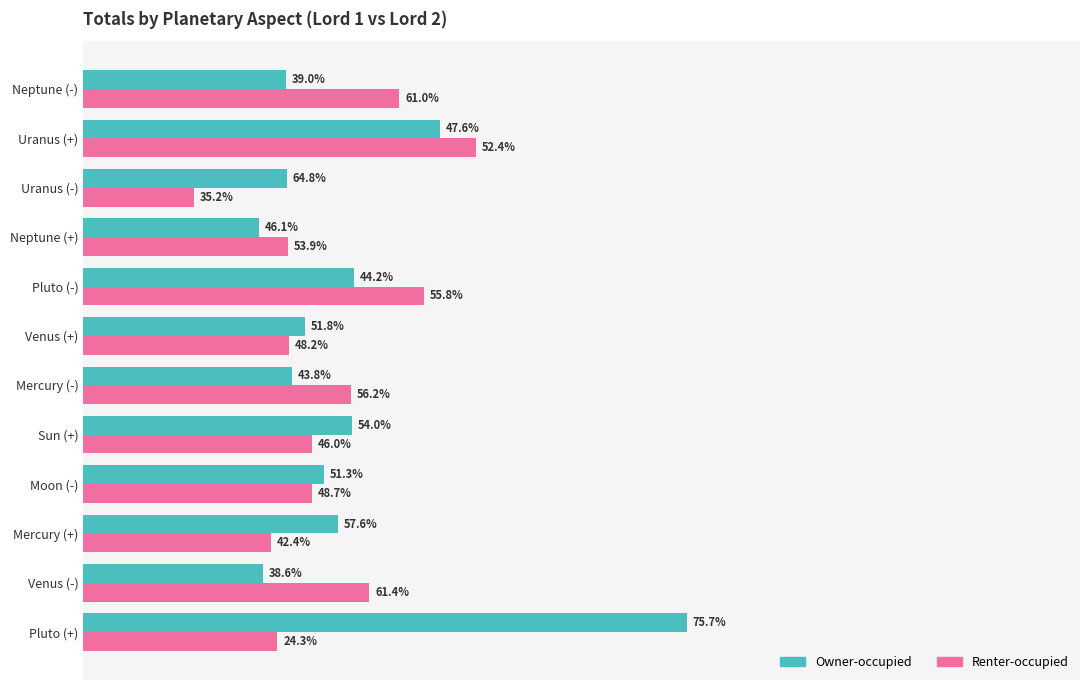

What are all the series names shown in the legend?

Owner-occupied, Renter-occupied